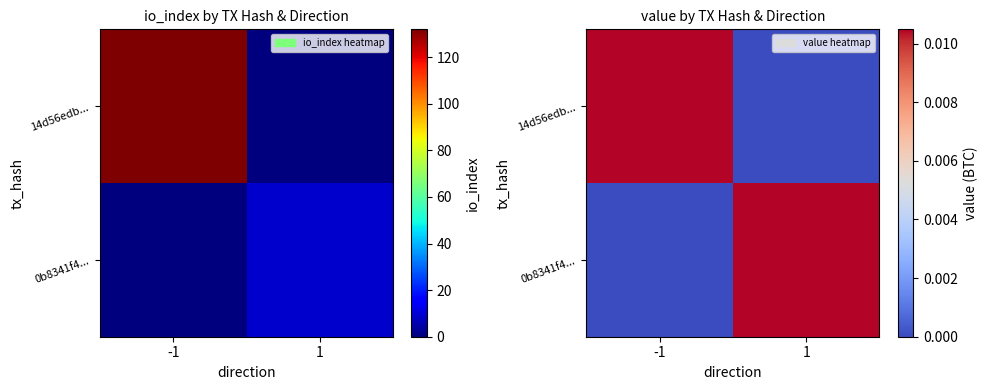

Count the number of data series in this chart.

2